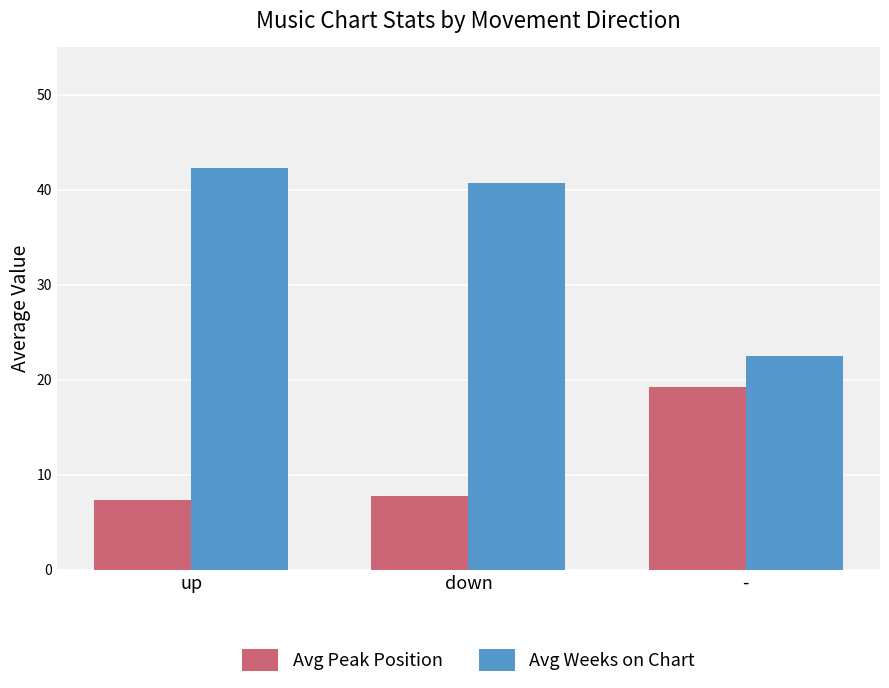

The value of Avg Weeks on Chart at down is 59.5. True or false?

False